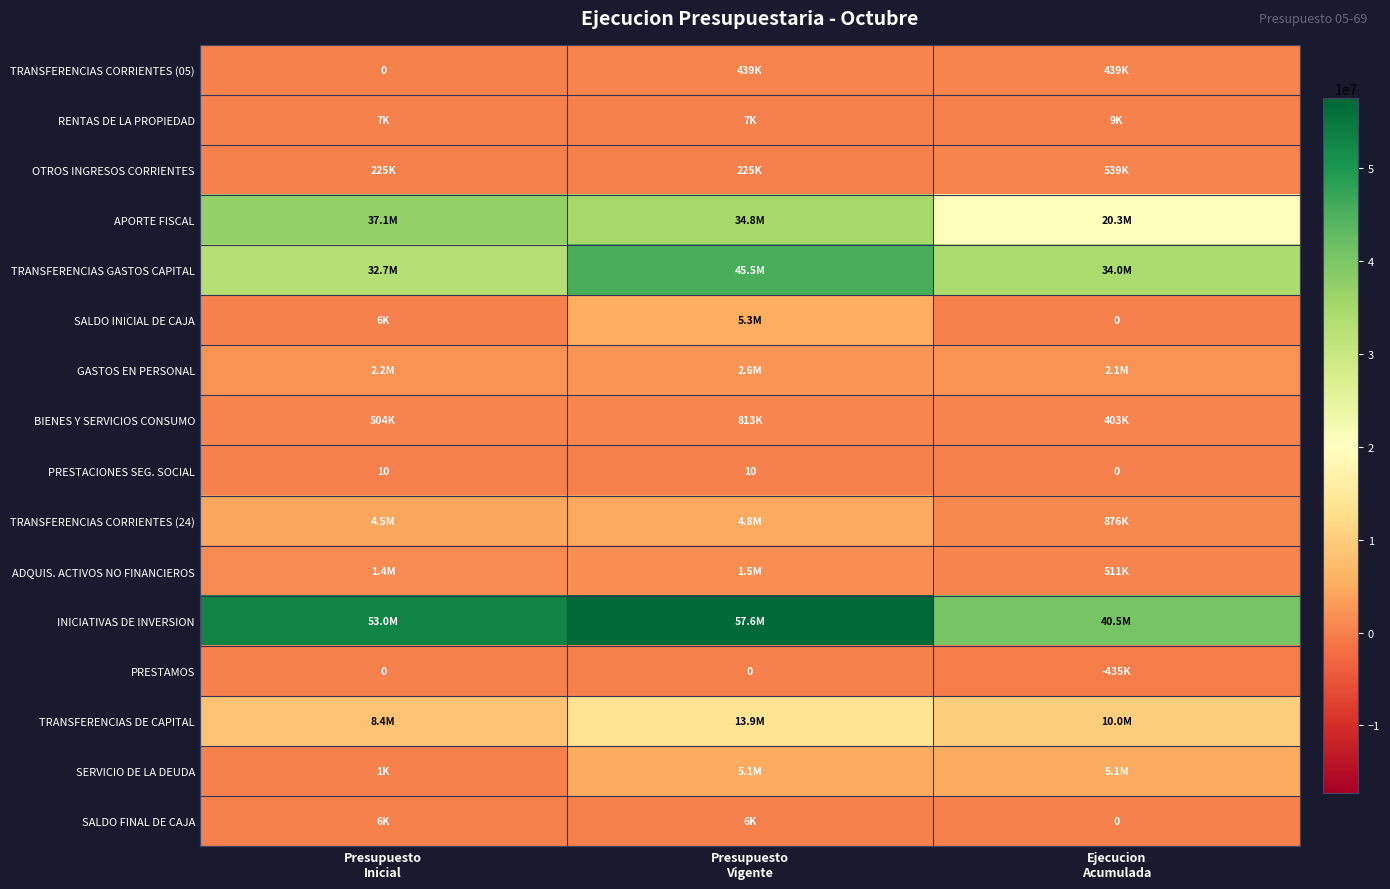

What is the difference between the second highest and minimum values in the PRESTACIONES SEG. SOCIAL series?

10